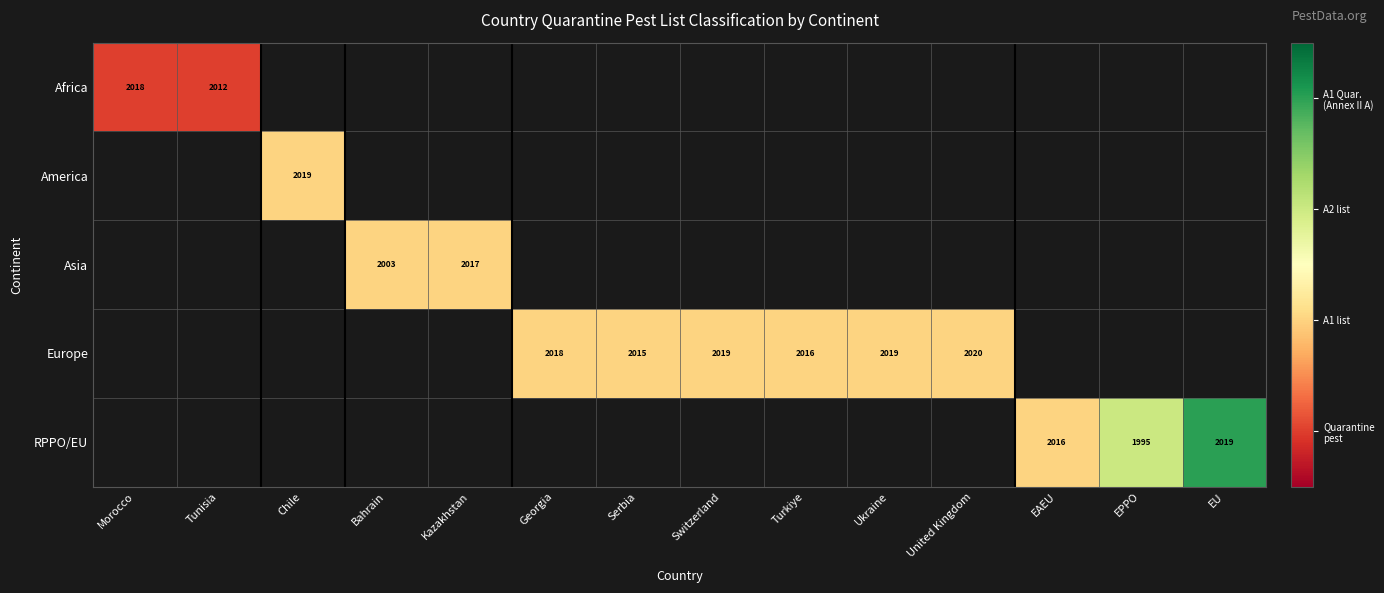

True or false: Europe has a value of 3555 at Georgia.

False